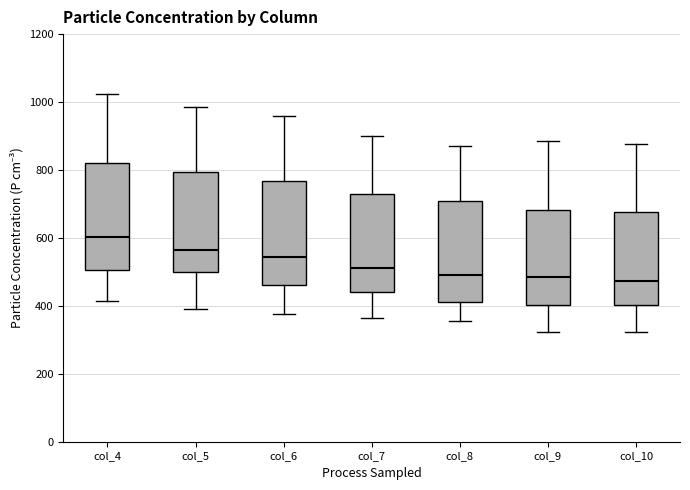

Reading left to right, read every box against the y-axis: the position of its median line, the range the box covers, and the ends of its whiskers. The values are not printed on the chart, so give them approximately, as read against the axis.

col_4: median 600, box 500 to 820, whiskers 420 to 1020
col_5: median 560, box 500 to 800, whiskers 400 to 980
col_6: median 540, box 460 to 760, whiskers 380 to 960
col_7: median 520, box 440 to 720, whiskers 360 to 900
col_8: median 500, box 420 to 700, whiskers 360 to 880
col_9: median 480, box 400 to 680, whiskers 320 to 880
col_10: median 480, box 400 to 680, whiskers 320 to 880